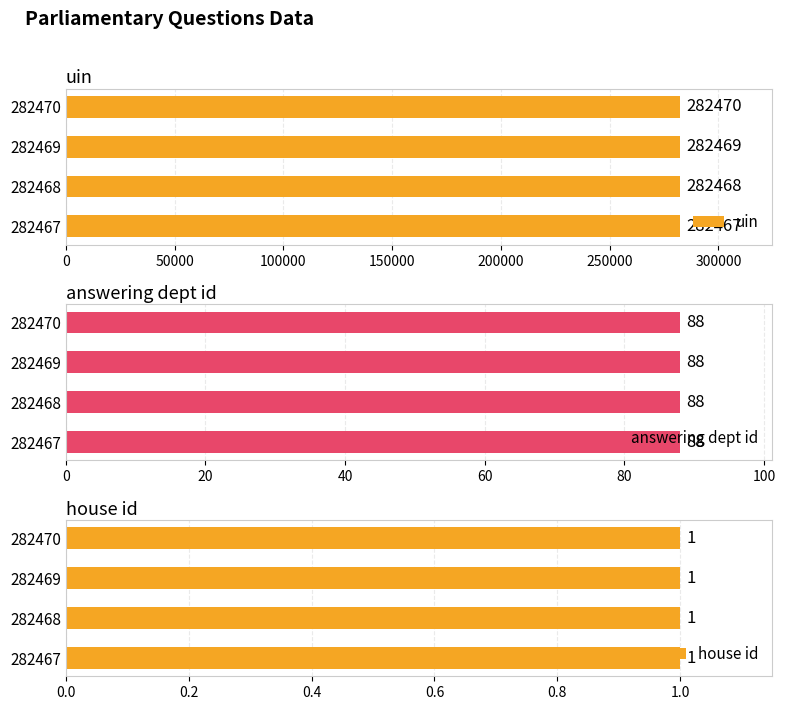

How many series are shown in this chart?

3